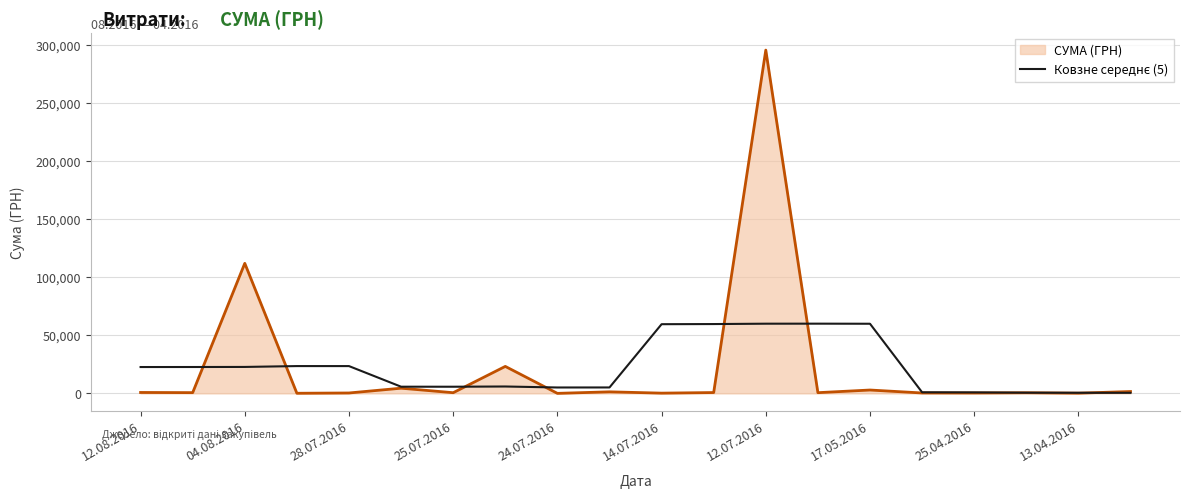

What is the greatest value displayed?

295638.6